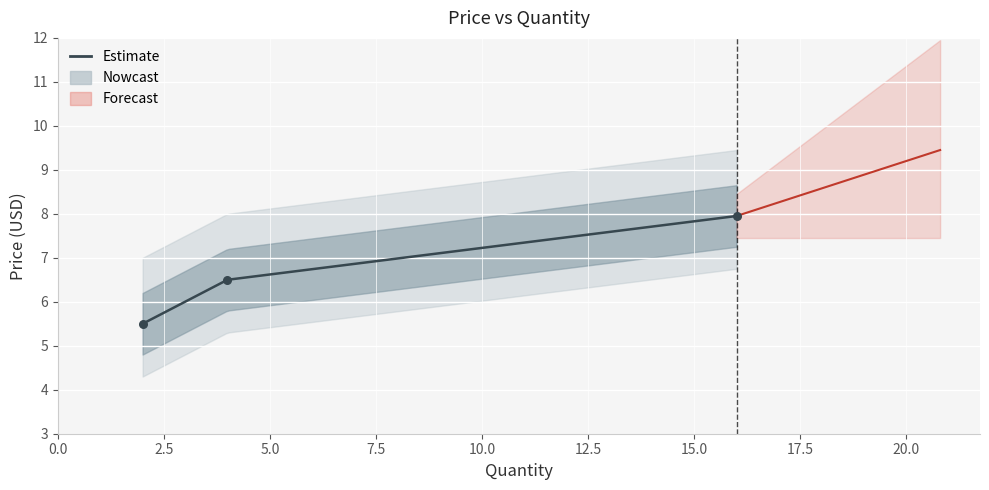

Between 2 and 16, which is larger?

16